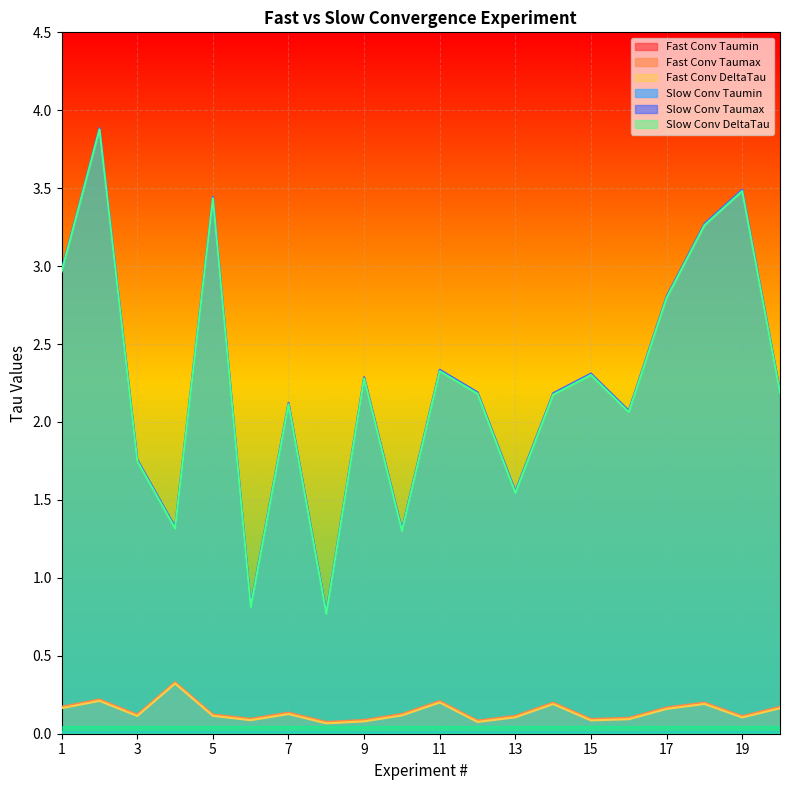

Rank the series by their maximum value, from highest to lowest.

Slow Conv Taumax, Slow Conv DeltaTau, Fast Conv Taumax, Fast Conv DeltaTau, Slow Conv Taumin, Fast Conv Taumin